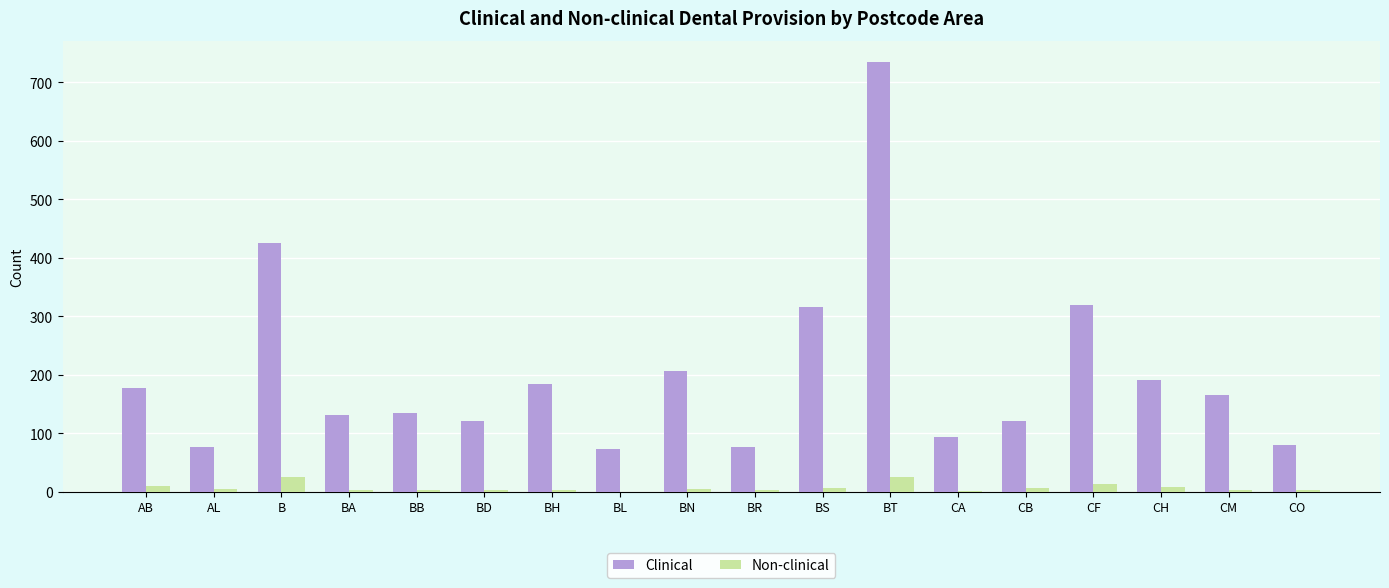

Which series has the largest total across all categories?

Clinical